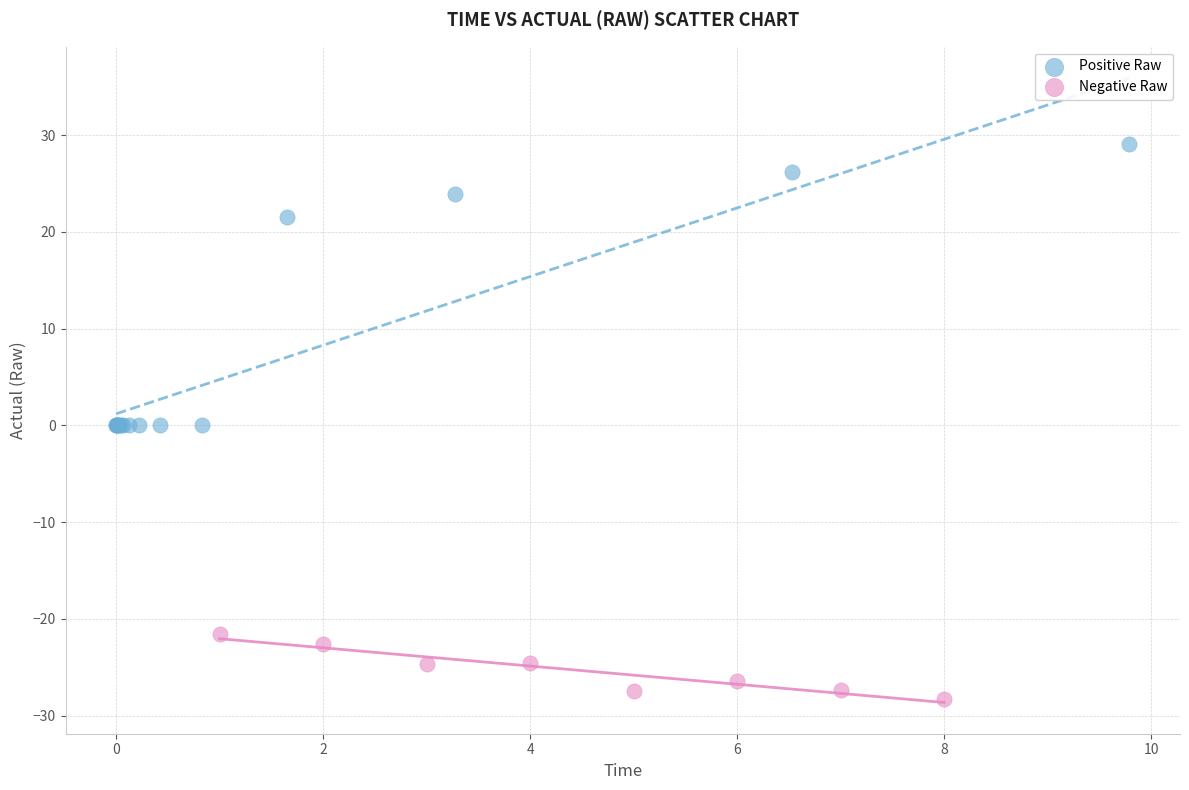

Which series has the largest Y range (max minus min)?

Positive Raw